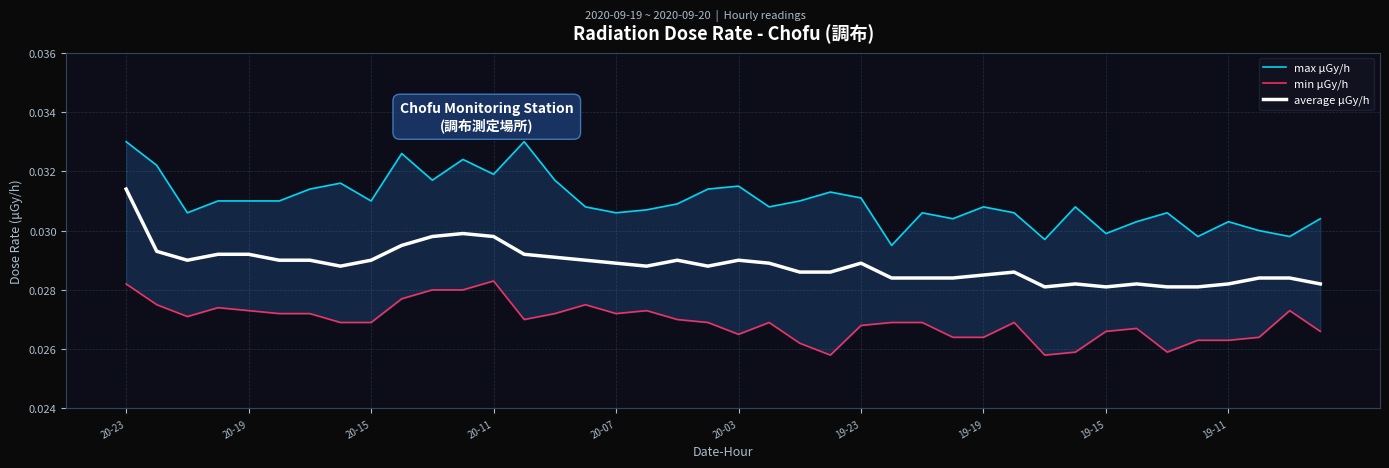

Is it true that min μGy/h equals 0.0 at 19-23?

False